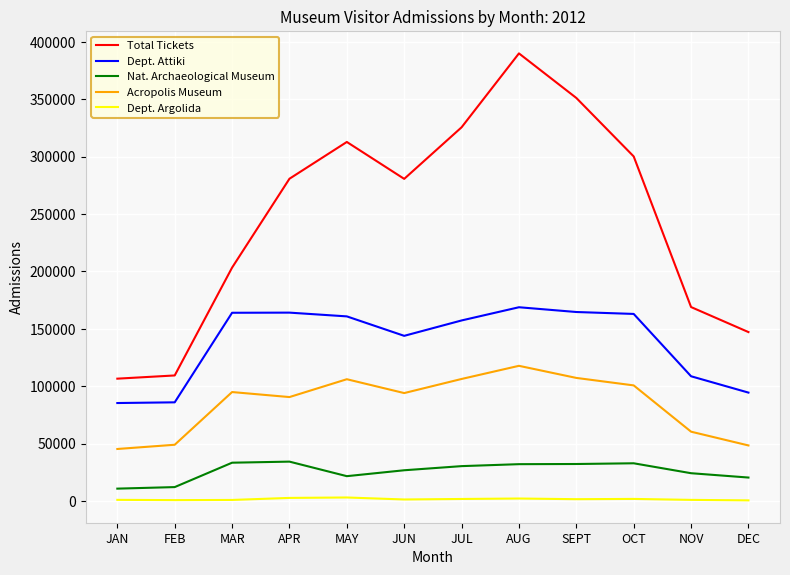

The Nat. Archaeological Museum series shows 21634 at MAY. True or false?

True